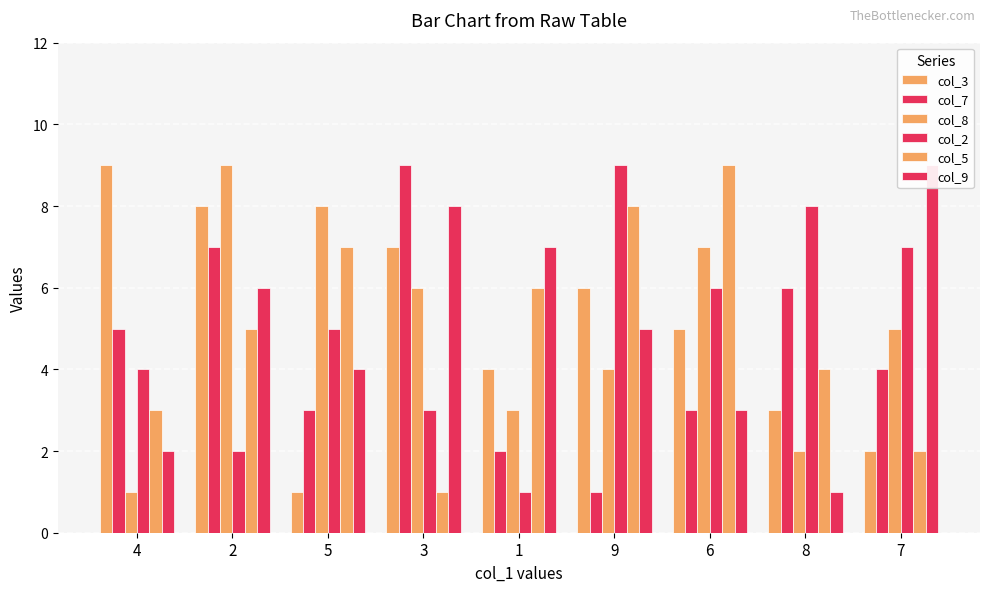

Reading left to right, list all the values displayed in this chart.

col_3: 9	8	1	7	4	6	5	3	2
col_7: 5	7	3	9	2	1	3	6	4
col_8: 1	9	8	6	3	4	7	2	5
col_2: 4	2	5	3	1	9	6	8	7
col_5: 3	5	7	1	6	8	9	4	2
col_9: 2	6	4	8	7	5	3	1	9